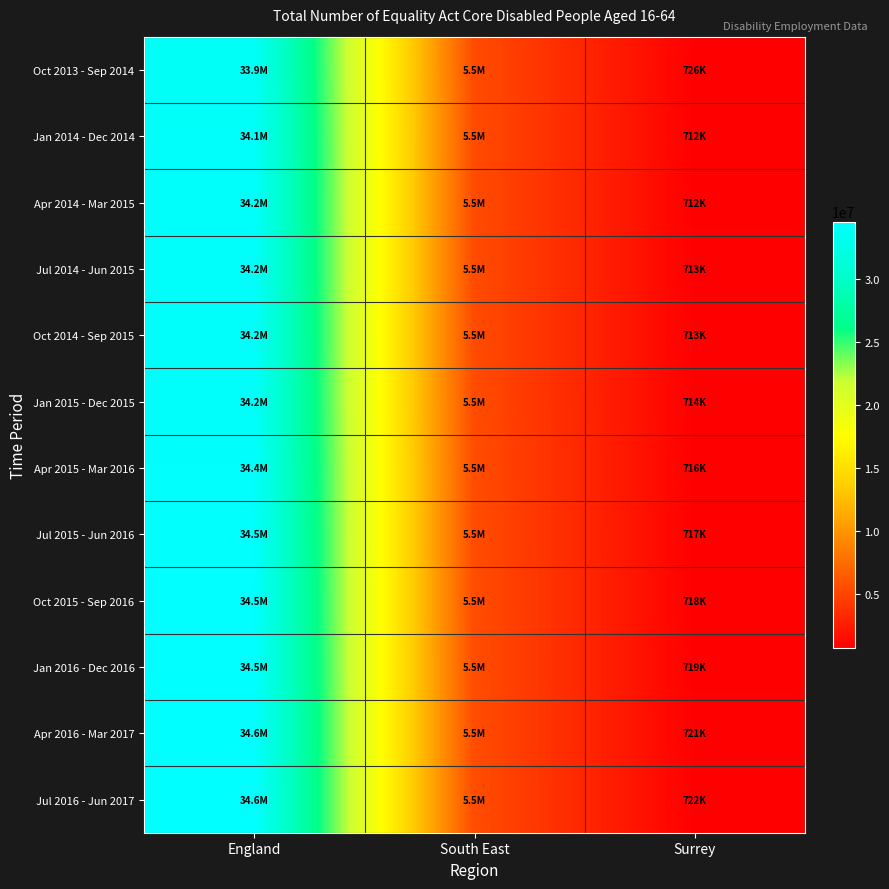

List the series in order of their peak value, lowest first.

Oct 2013 - Sep 2014, Jan 2014 - Dec 2014, Apr 2014 - Mar 2015, Jul 2014 - Jun 2015, Oct 2014 - Sep 2015, Jan 2015 - Dec 2015, Apr 2015 - Mar 2016, Jul 2015 - Jun 2016, Oct 2015 - Sep 2016, Jan 2016 - Dec 2016, Apr 2016 - Mar 2017, Jul 2016 - Jun 2017